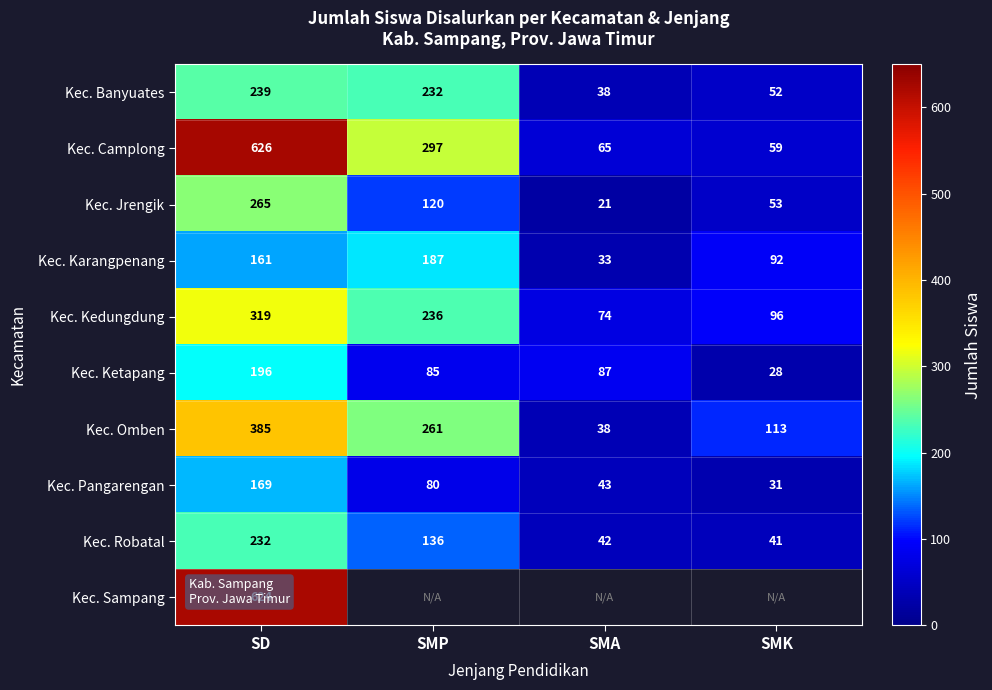

Is it true that Kec. Karangpenang equals 261 at SMP?

False